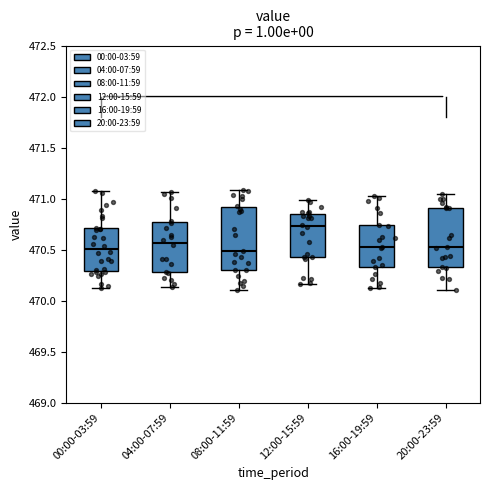

Which box has the highest median line?

12:00-15:59